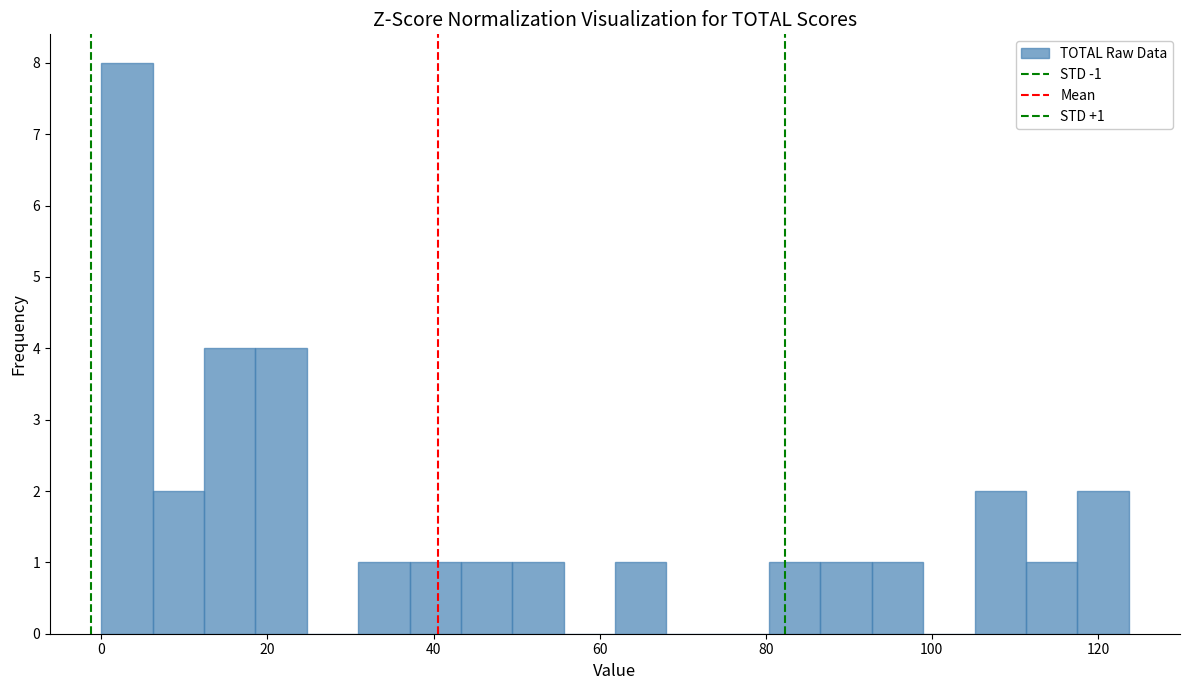

Around what value on the x-axis is the tallest bar? Give the approximate position of its centre, as read against the axis.

4